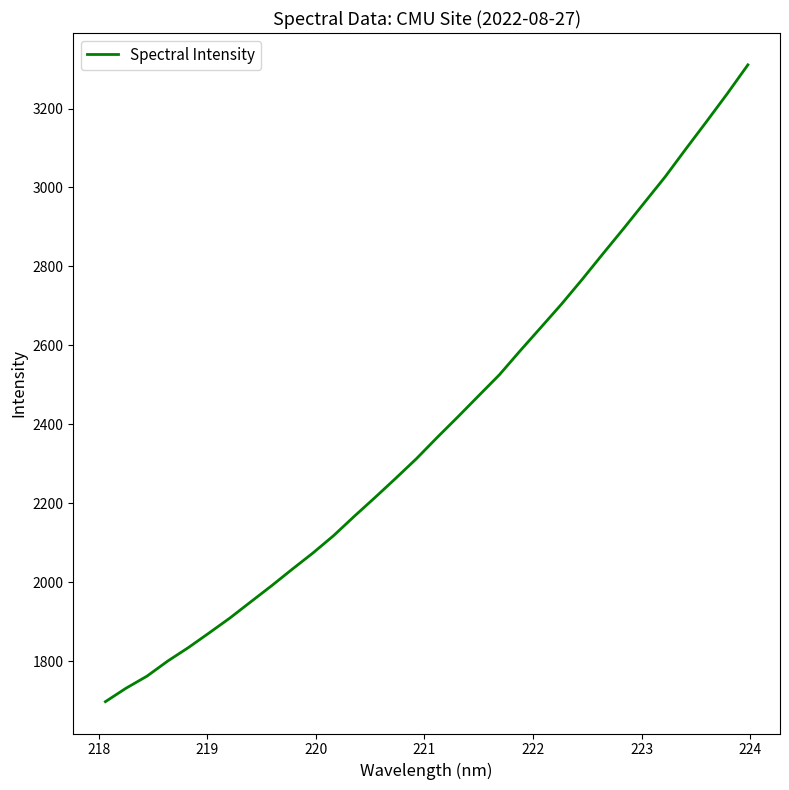

What is the minimum value shown in the chart?

1697.6